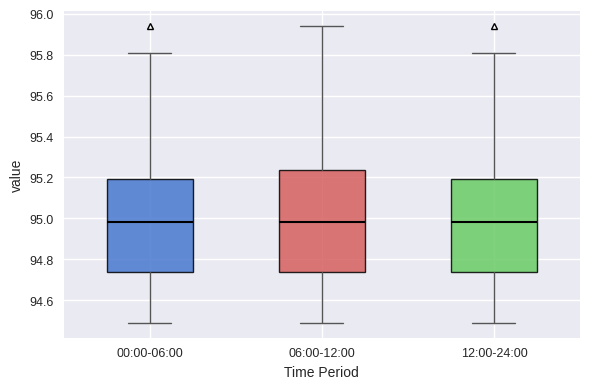

Where is the upper edge of the box for 12:00-24:00 on the y-axis? The values are not printed on the chart, so give them approximately, as read against the axis.

95.20